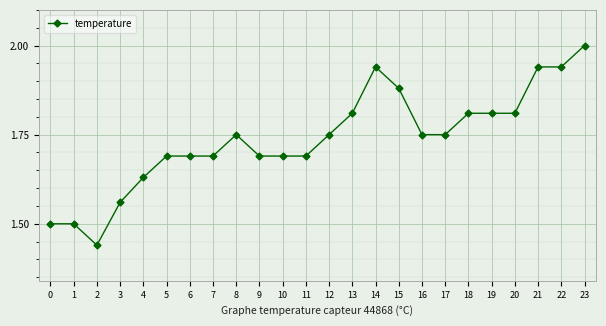

What is the change in value from 4 to 8?

+0.1